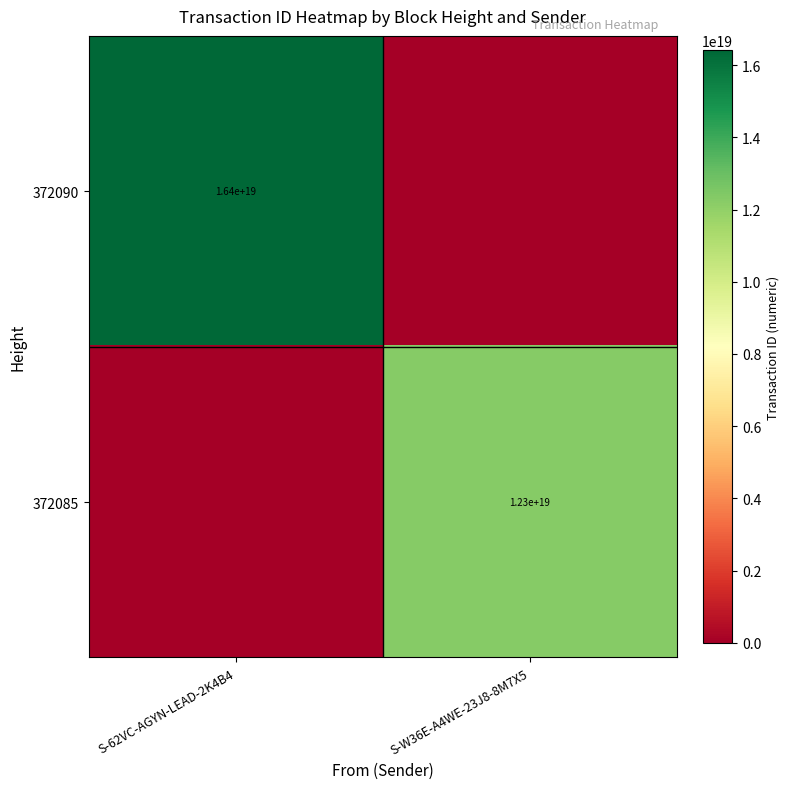

The value of 372090 at S-62VC-AGYN-LEAD-2K4B4 is 10976726256468387840. True or false?

False